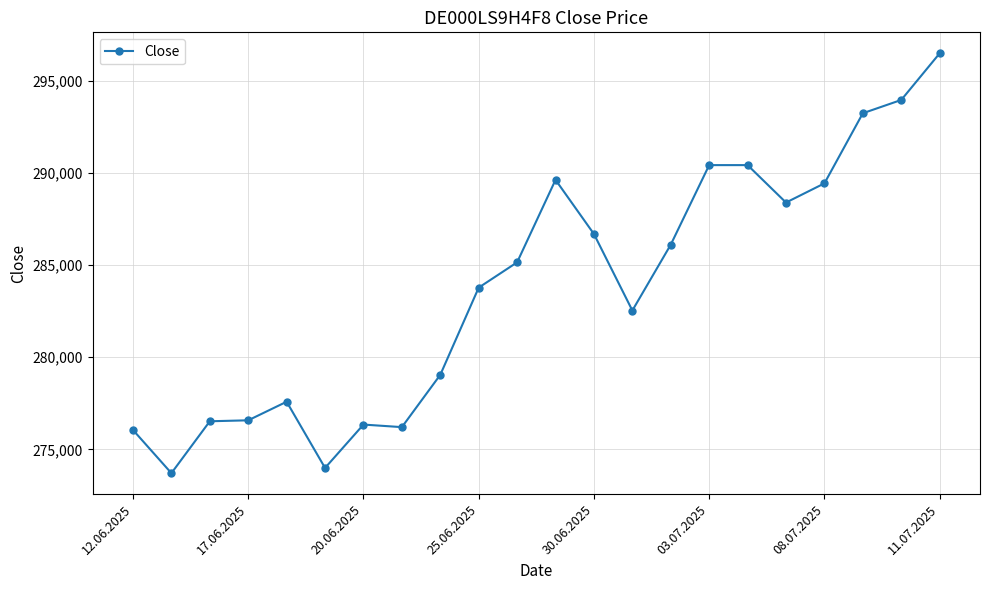

What is the difference between the second highest and minimum values?

20252